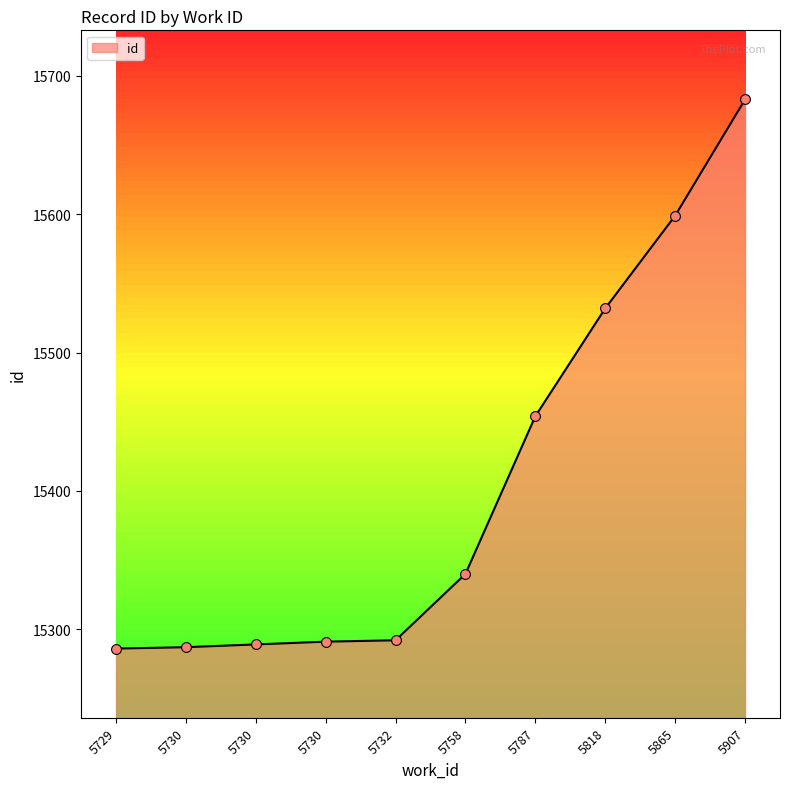

Between 5730 and 5732, which is larger?

5732